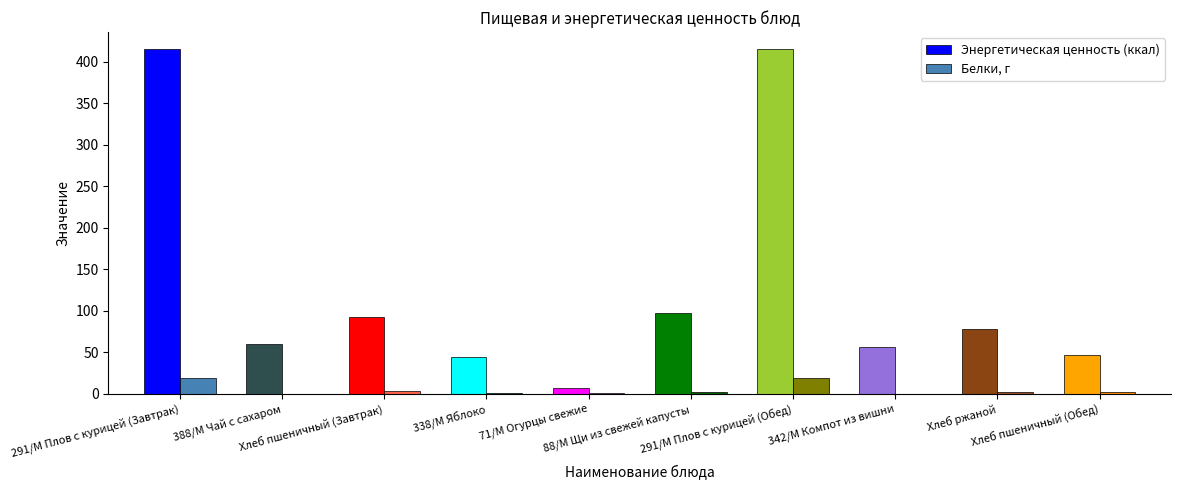

What is the sum of all Белки, г values?

48.5